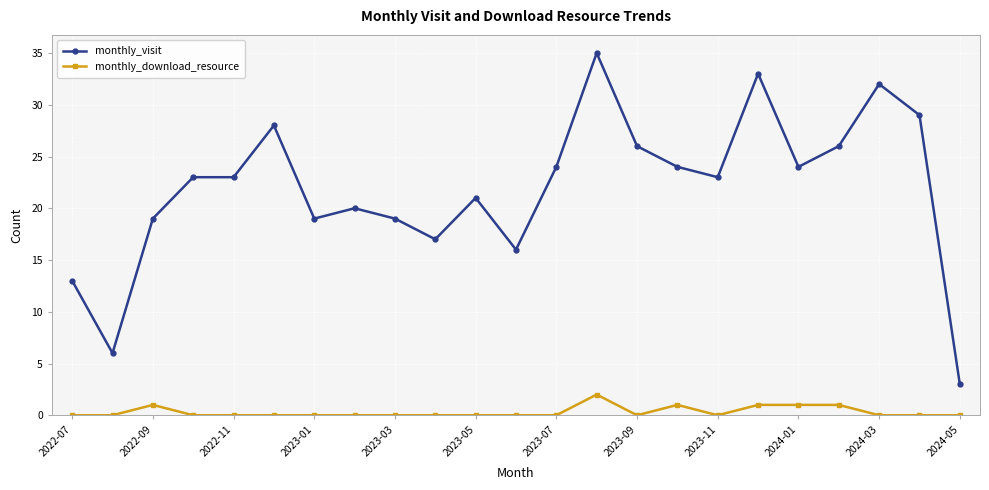

What is the difference between the second highest and second lowest values in the monthly_download_resource series?

1